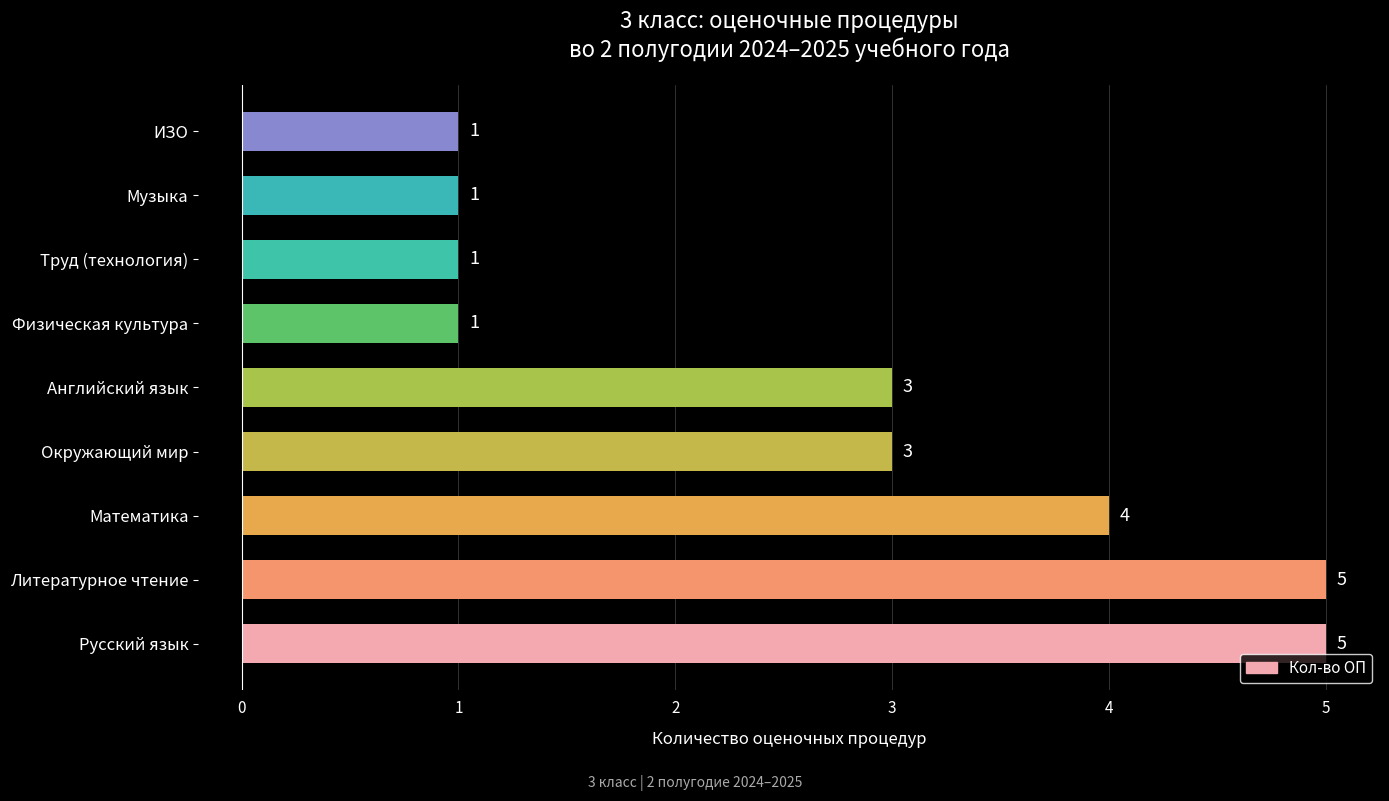

Between Математика and Русский язык, which is larger?

Русский язык